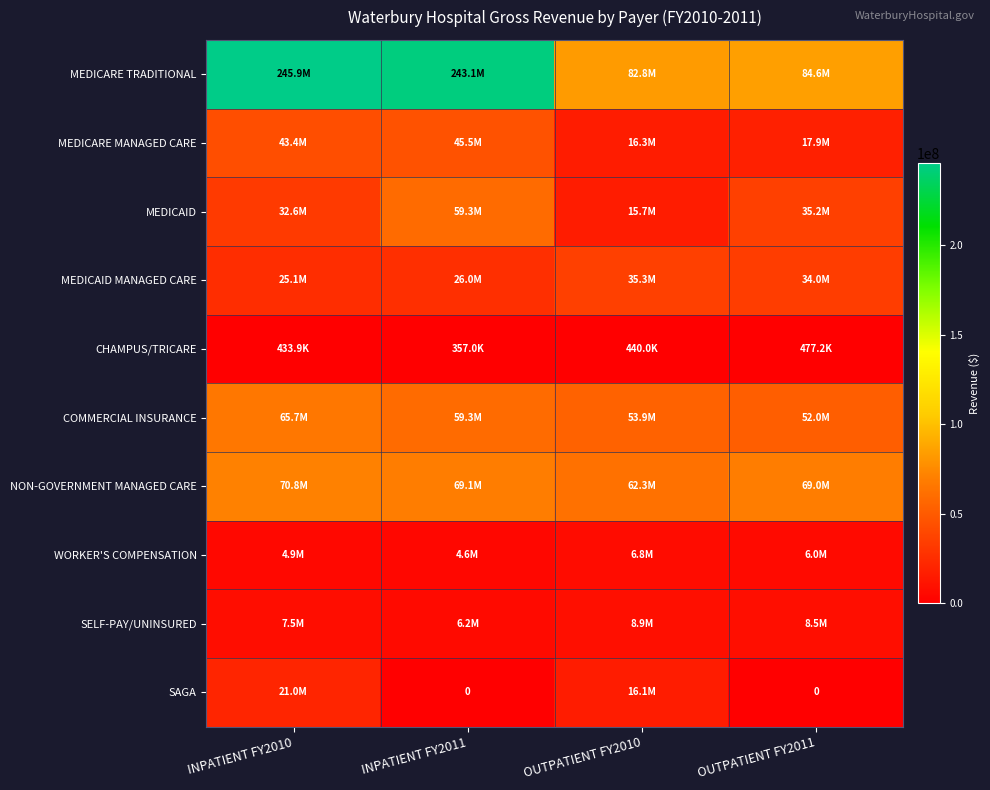

How many values in the NON-GOVERNMENT MANAGED CARE series are below 69092435?

2